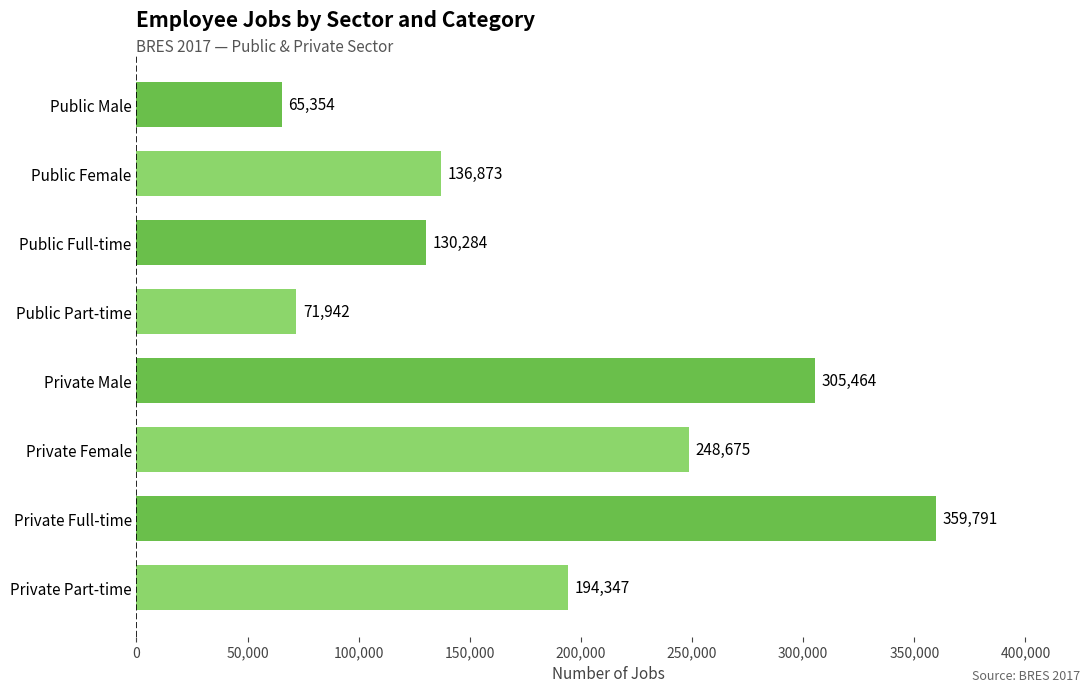

Where is the data nearest to the value 212572?

Private Part-time